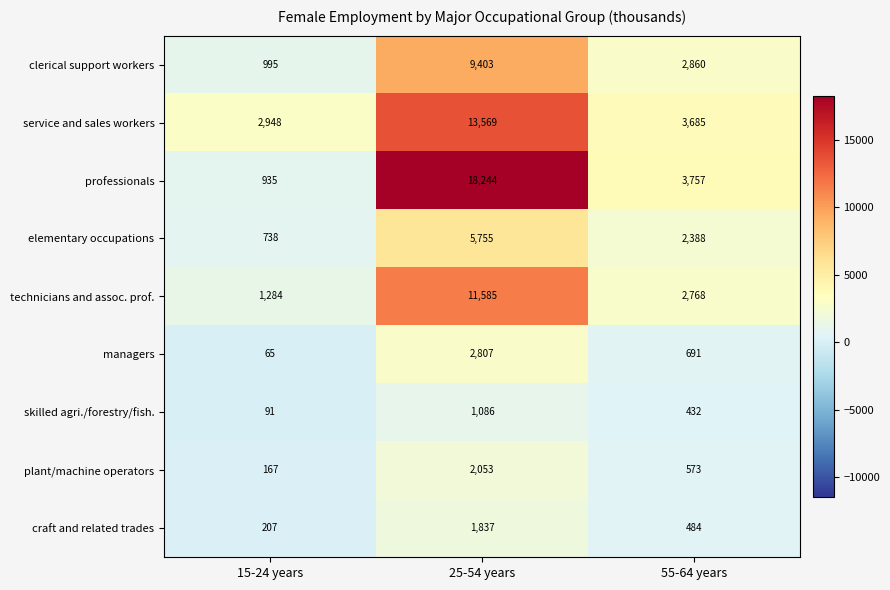

At 25-54 years, list the series in order from largest to smallest.

professionals, service and sales workers, technicians and assoc. prof., clerical support workers, elementary occupations, managers, plant/machine operators, craft and related trades, skilled agri./forestry/fish.